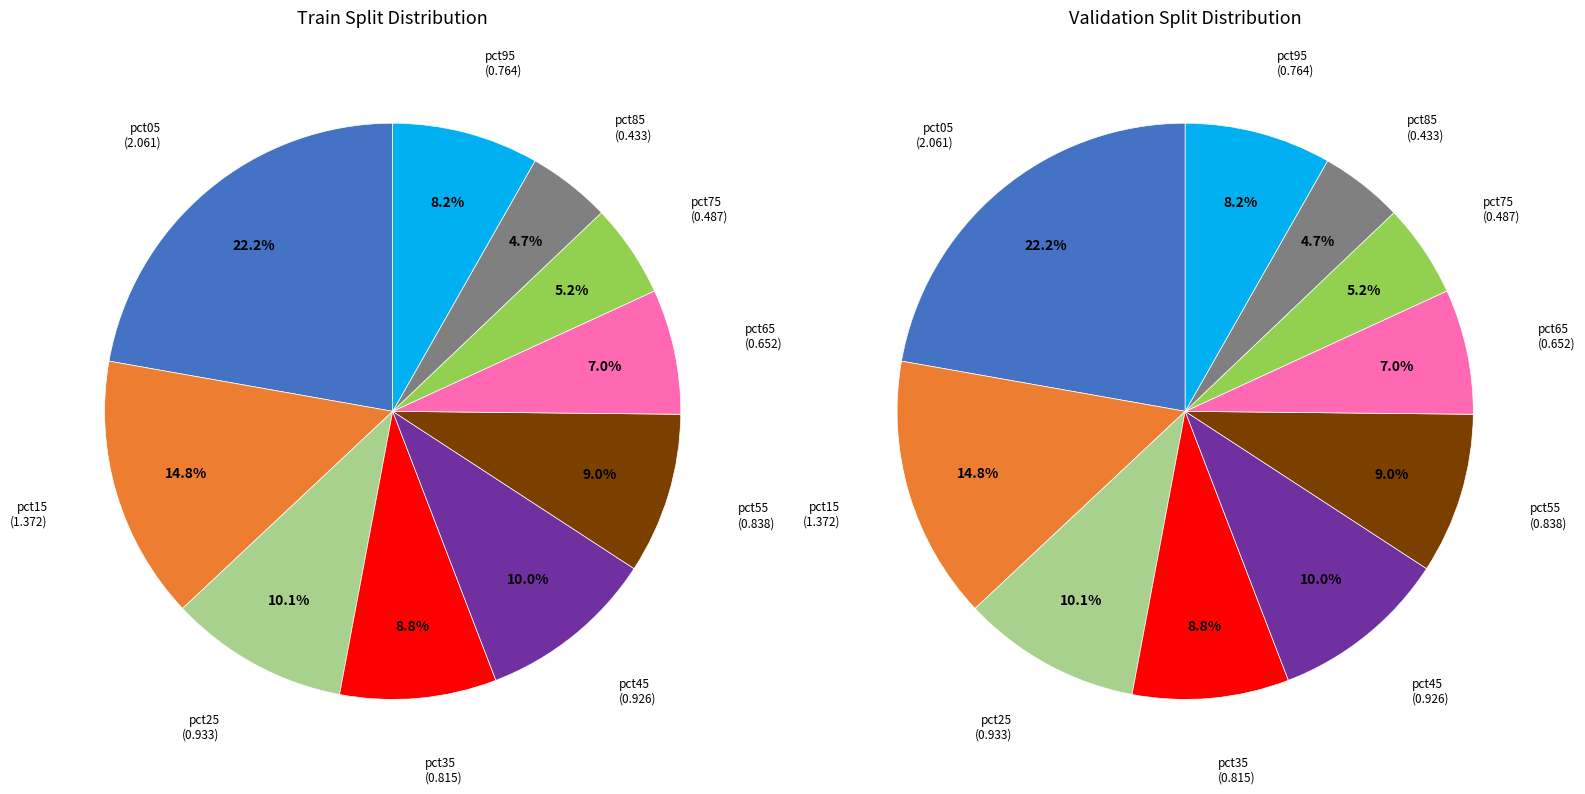

What percentage is NOT represented by pct95?

91.8%